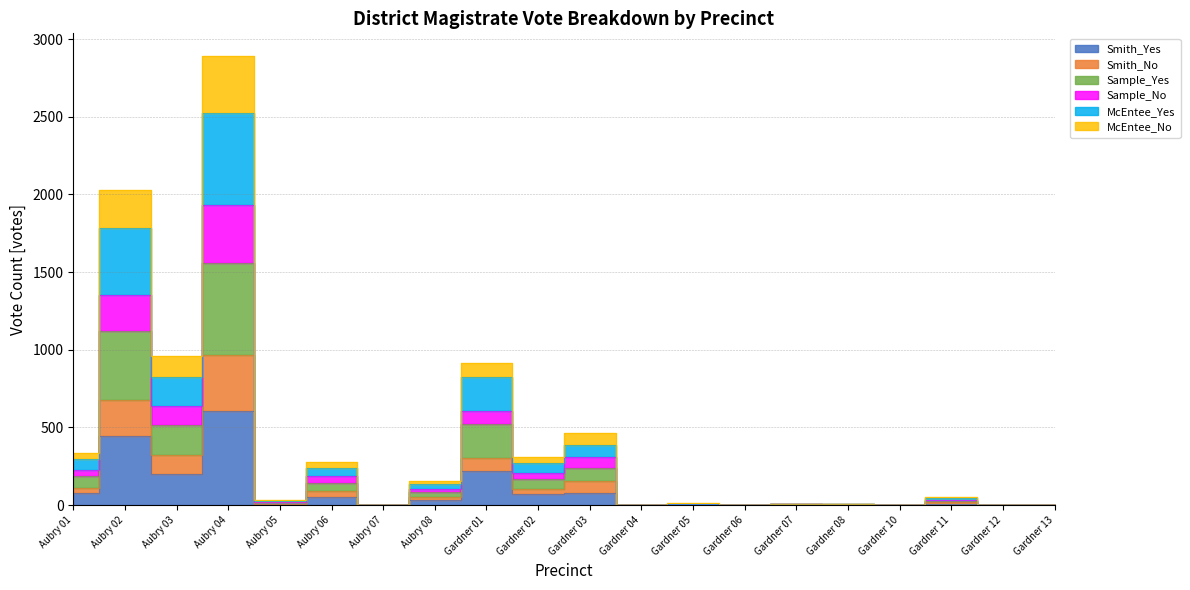

True or false: Smith_No and Smith_Yes cross at least once.

False